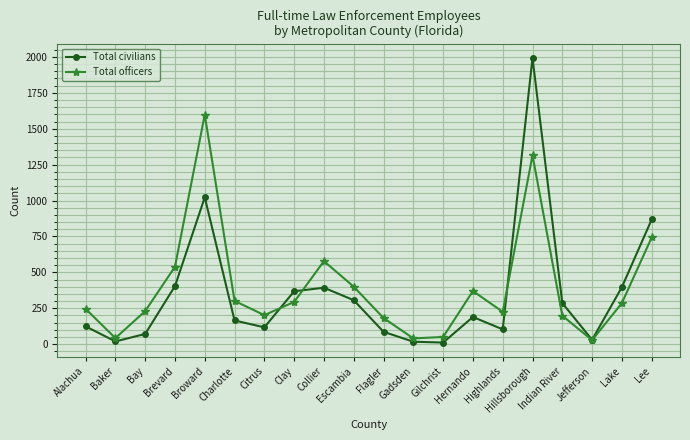

True or false: Total officers has more than 1 interior local peaks.

True